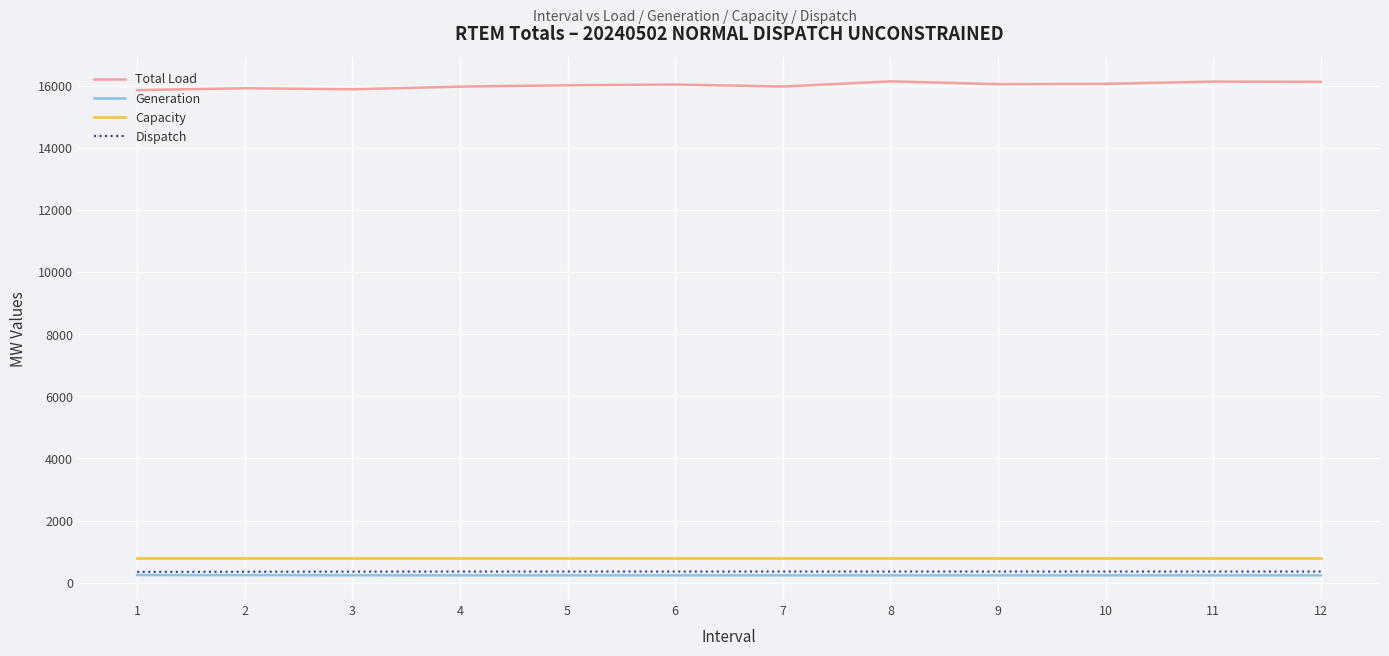

True or false: Capacity and Dispatch intersect in this chart.

False